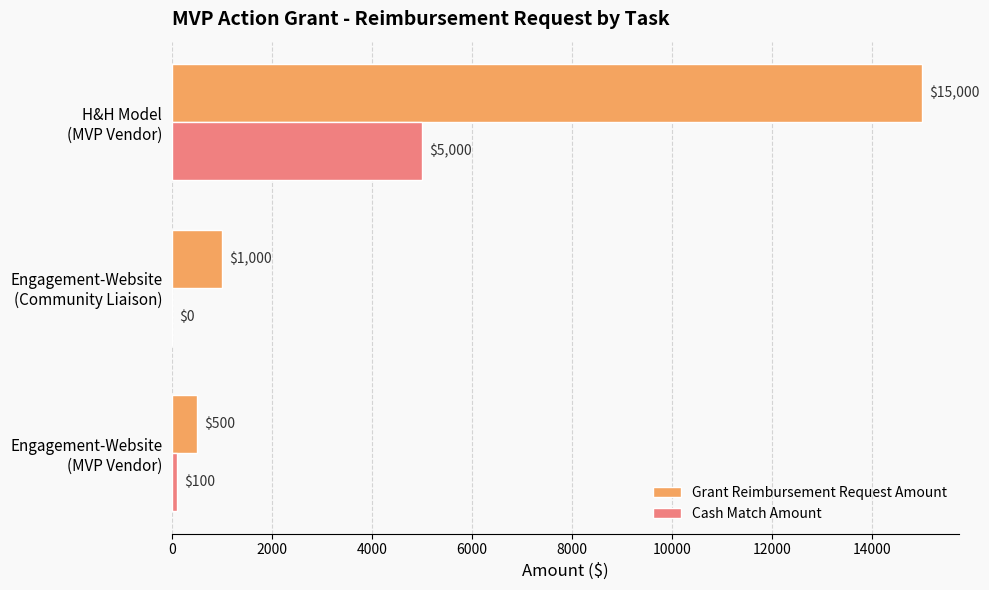

What is the greatest value displayed?

15000